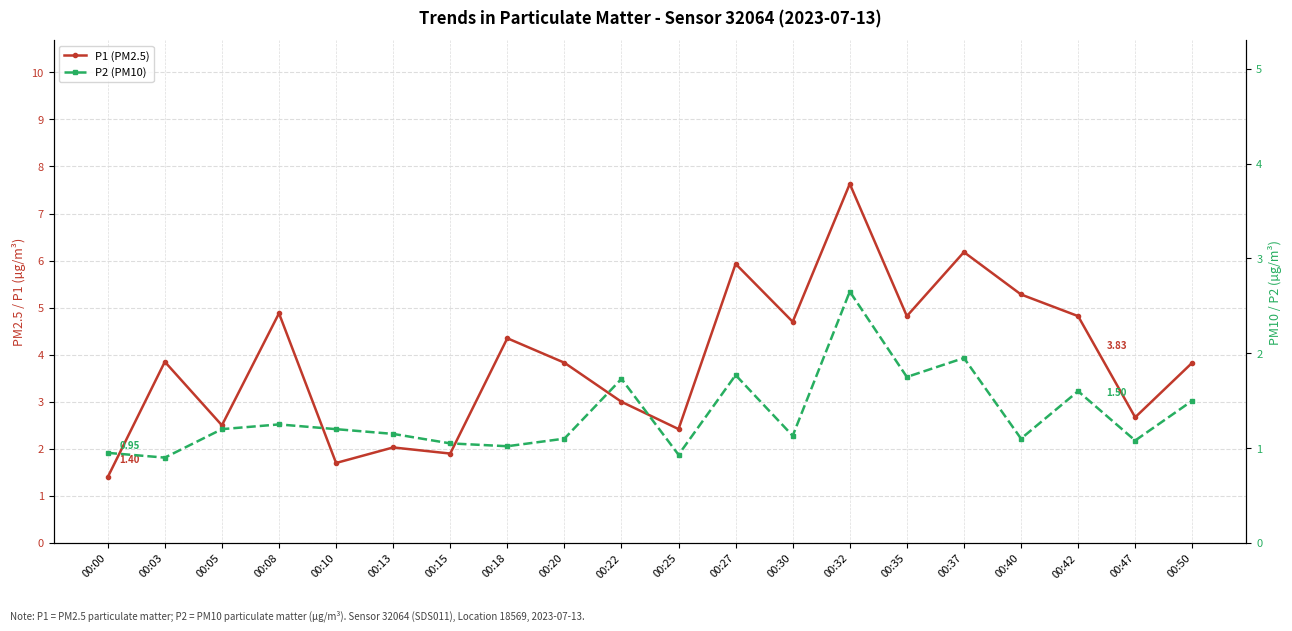

Reading left to right, extract all data points from this chart.

P1 (PM2.5): 1.4	3.9	2.5	4.9	1.7	2.0	1.9	4.3	3.8	3.0	2.4	5.9	4.7	7.6	4.8	6.2	5.3	4.8	2.7	3.8
P2 (PM10): 0.9	0.9	1.2	1.2	1.2	1.1	1.1	1.0	1.1	1.7	0.9	1.8	1.1	2.6	1.8	1.9	1.1	1.6	1.1	1.5